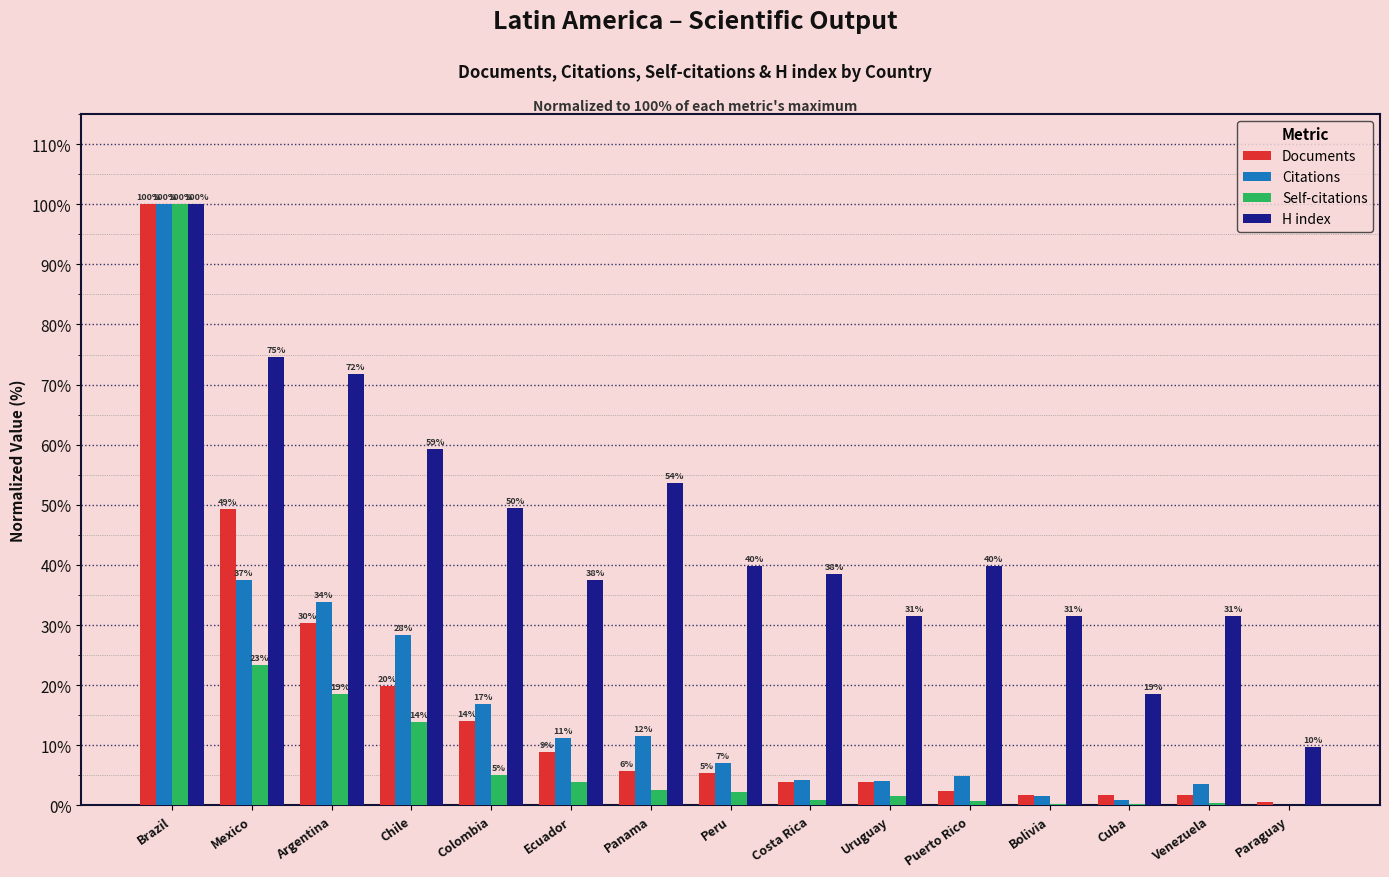

Which series changed the most between Mexico and Puerto Rico?

Documents